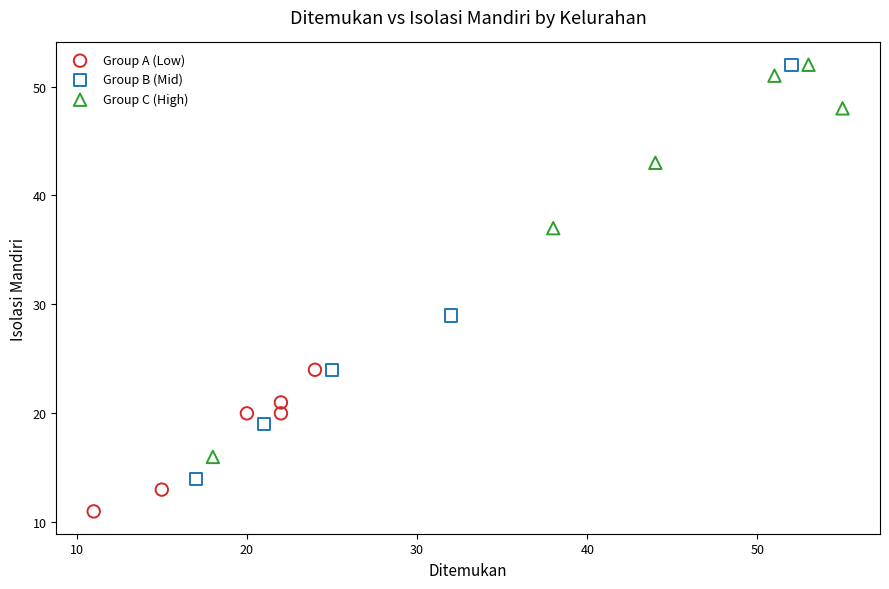

What are all the series names shown in the legend?

Group A (Low), Group B (Mid), Group C (High)